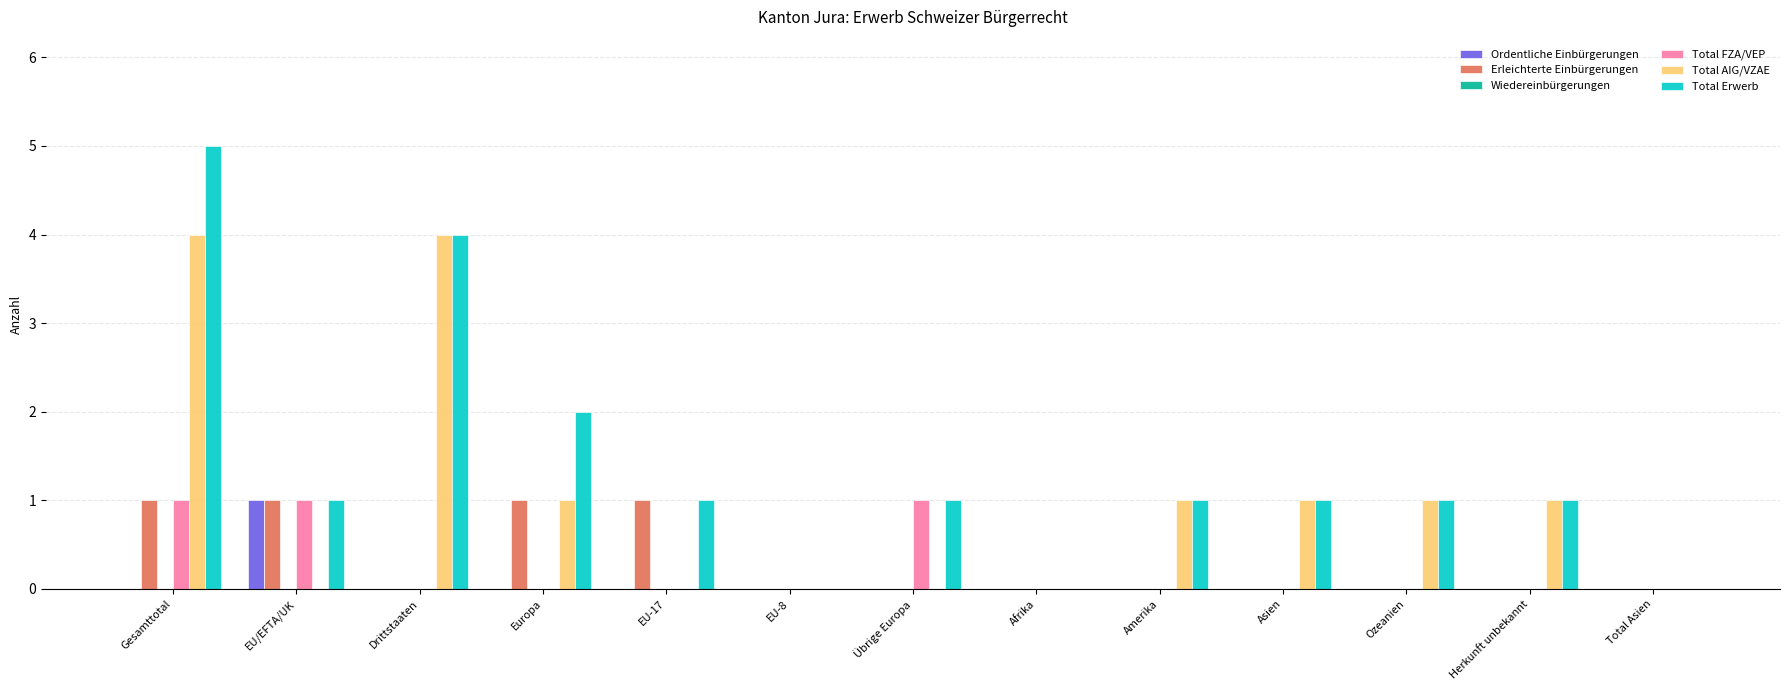

The value of Total AIG/VZAE at Total Asien is 0. True or false?

True